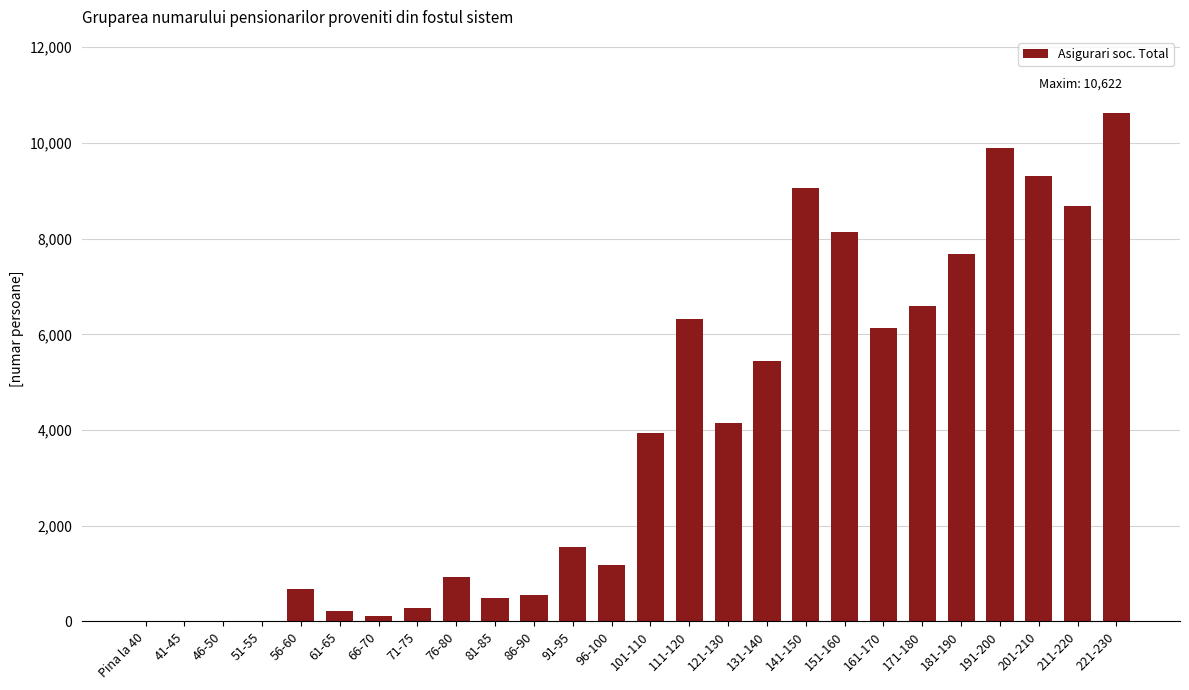

What is the approximate value at 131-140?

5437